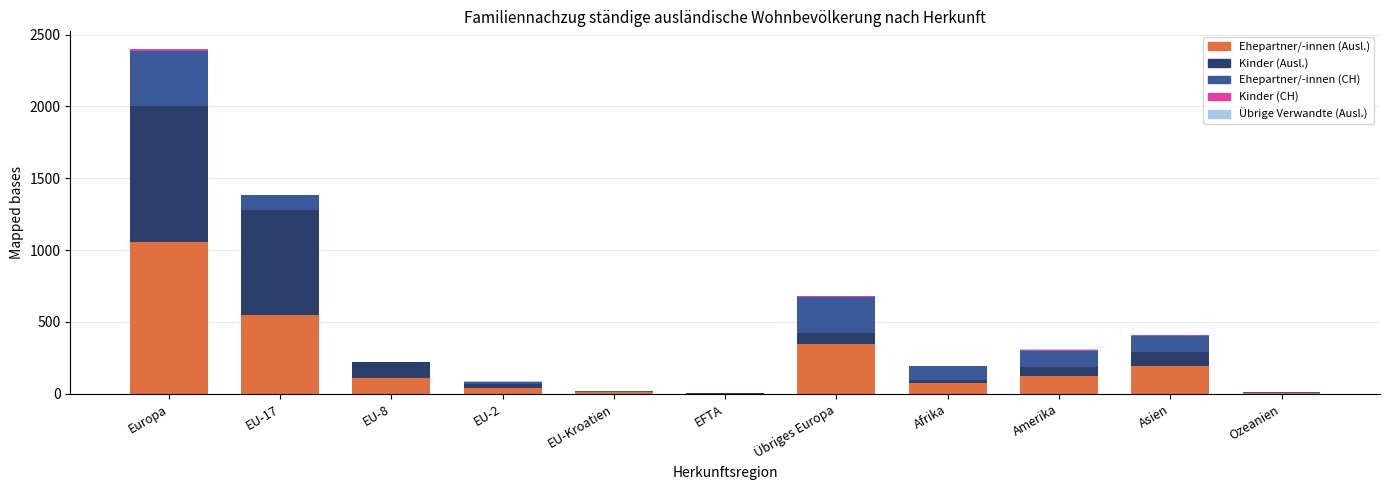

At which category is the sum across all series the highest?

Europa